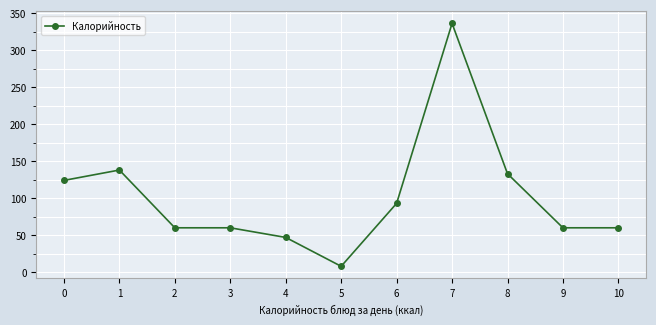

Reading left to right, extract all data points from this chart.

124	138	60	60	47	8	93	336	133	60	60